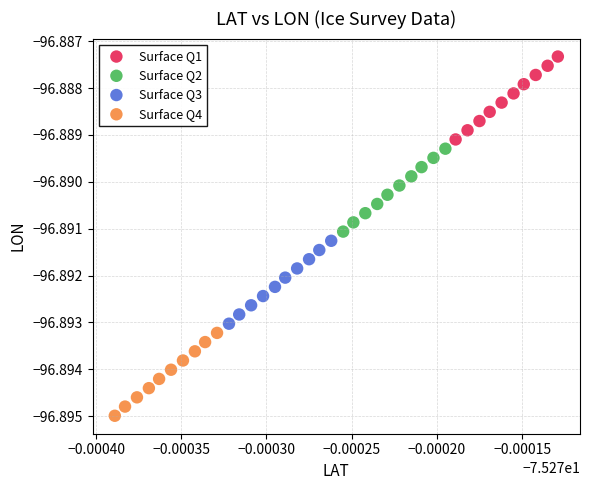

What are all the series names shown in the legend?

Surface Q1, Surface Q2, Surface Q3, Surface Q4